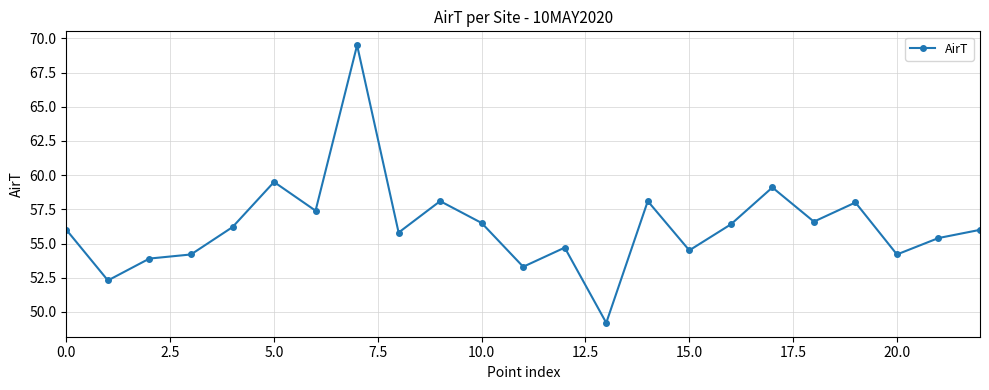

What is the value of the 12th point from the left?

53.3